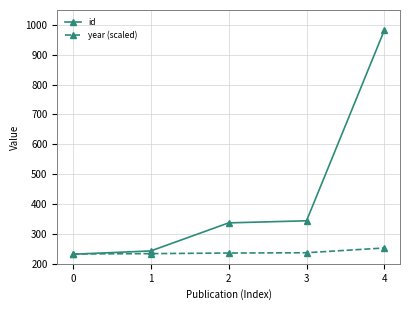

What is the value of the id point at the 3rd from the left?

337